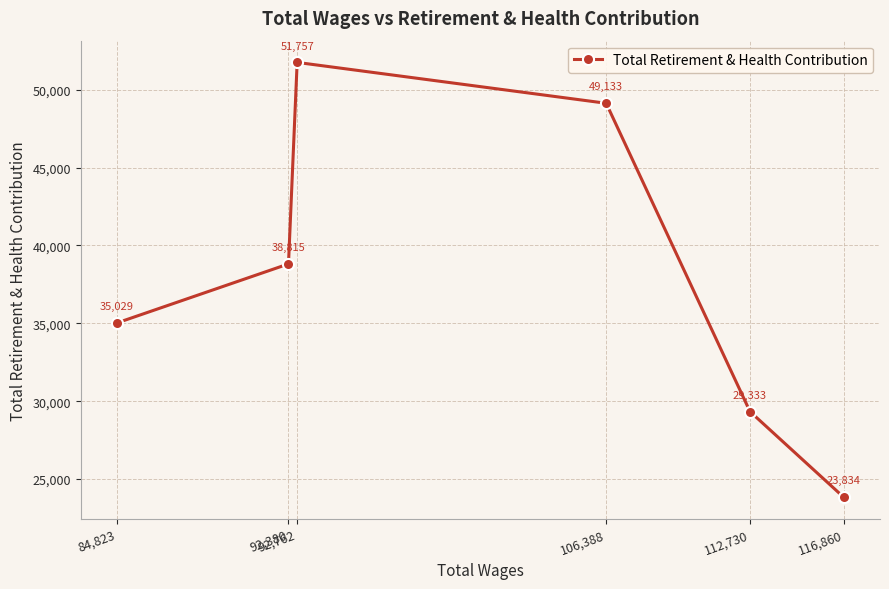

List the labels in order of value, smallest first.

116,860, 112,730, 84,823, 92,380, 106,388, 92,762